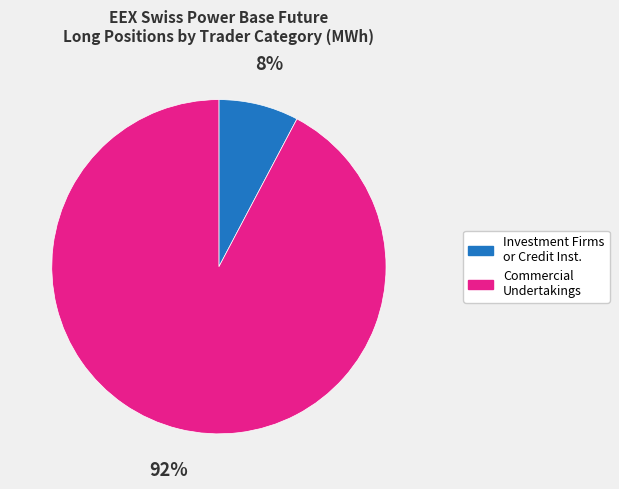

Is there a majority slice in this chart?

Yes